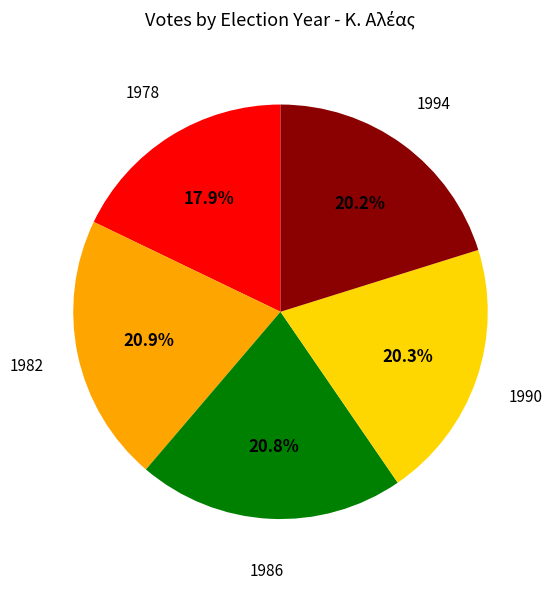

Is there a majority slice in this chart?

No